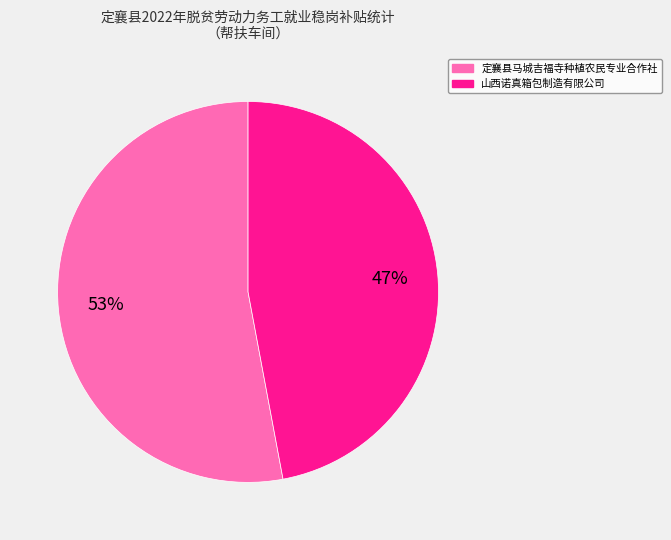

The 定襄县马城吉福寺种植农民专业合作社 slice represents 47% of the pie. True or false?

False